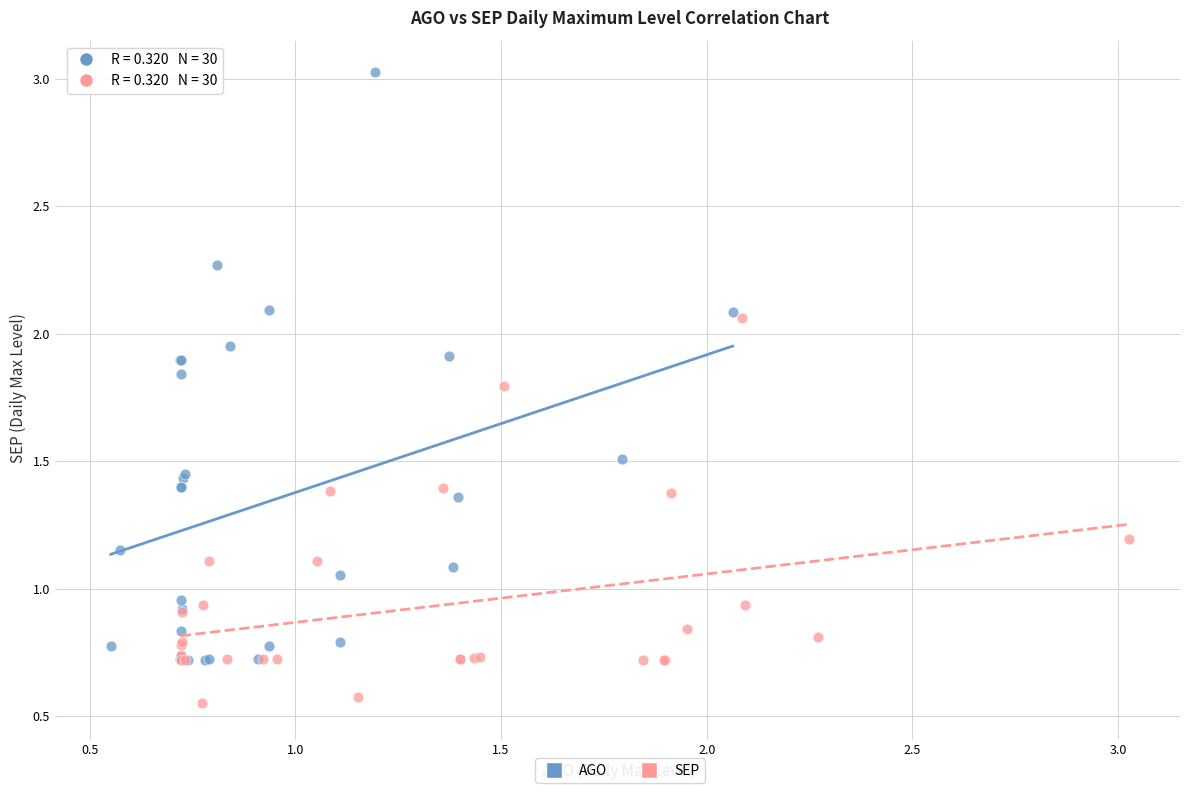

What are all the series names shown in the legend?

AGO, SEP